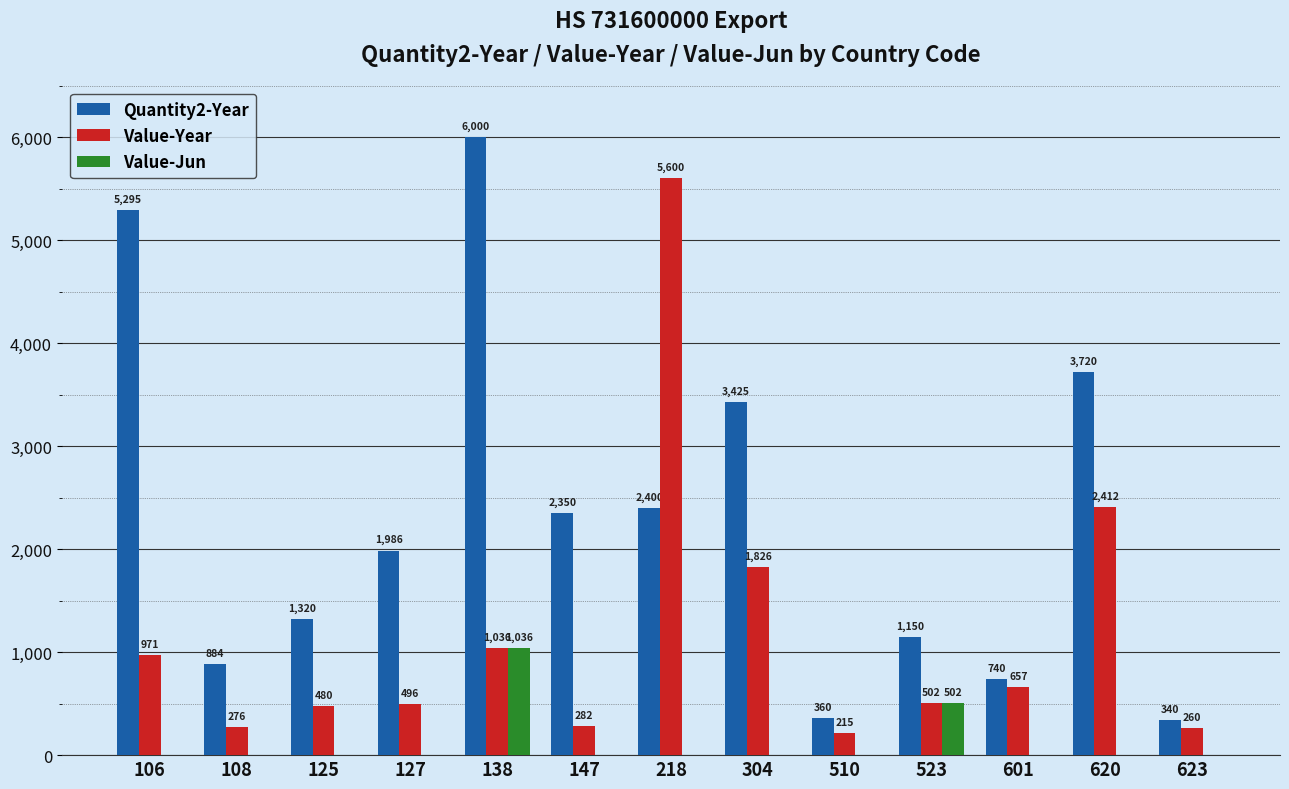

The Value-Year series shows 1374 at 138. True or false?

False